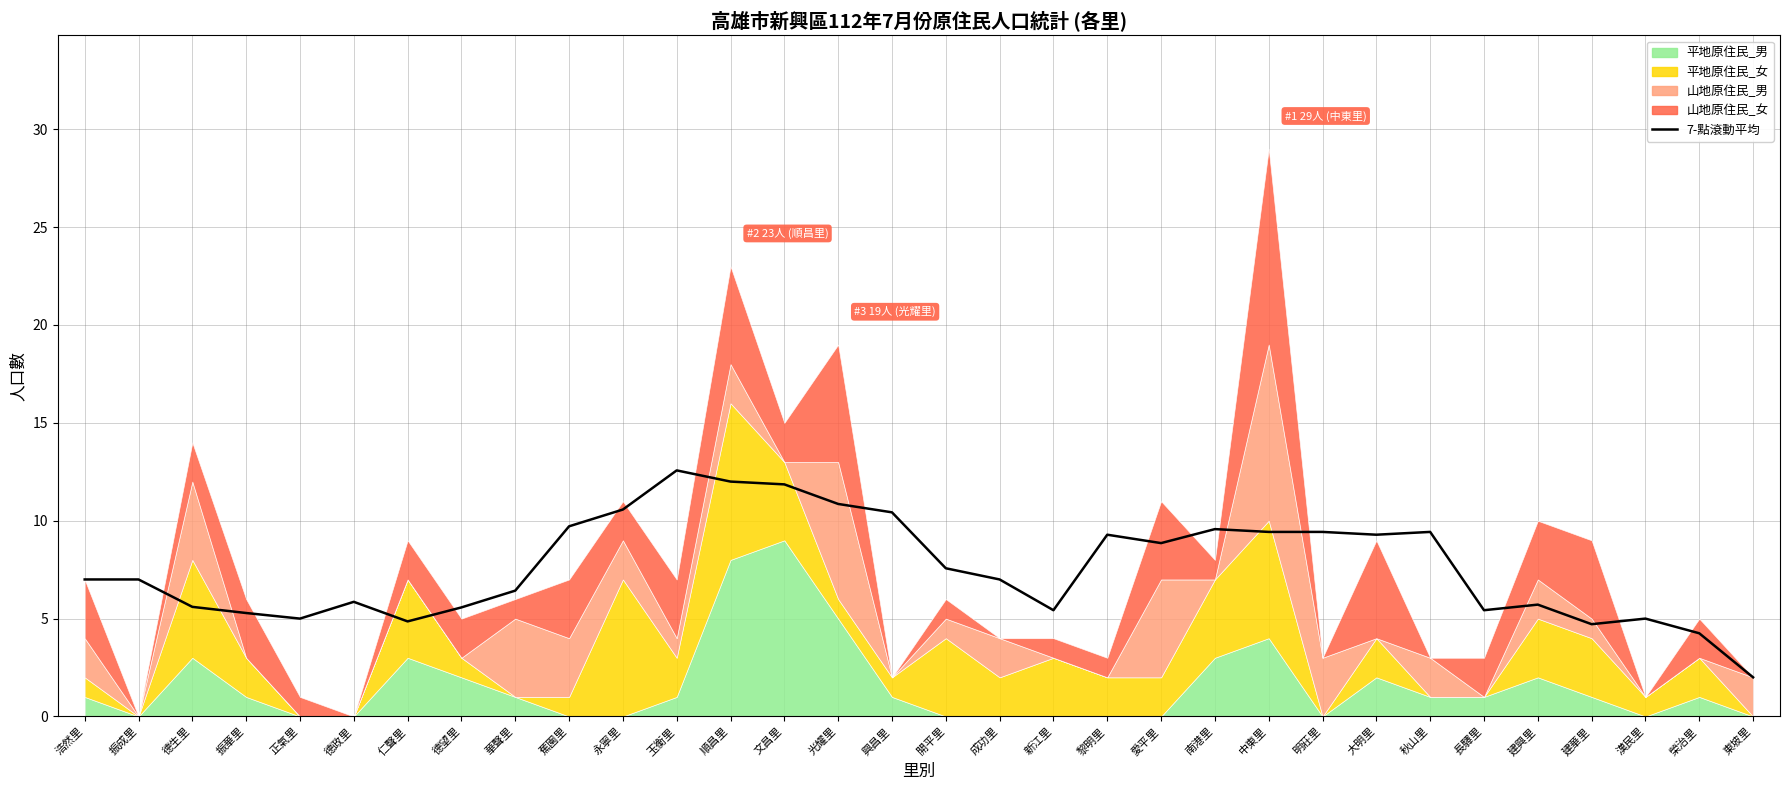

Reading right to left, transcribe all the data shown in this chart.

2.0	4.2	5.0	4.7	5.7	5.4	9.4	9.3	9.4	9.4	9.6	8.9	9.3	5.4	7.0	7.6	10.4	10.9	11.9	12.0	12.6	10.6	9.7	6.4	5.6	4.9	5.9	5.0	5.3	5.6	7.0	7.0